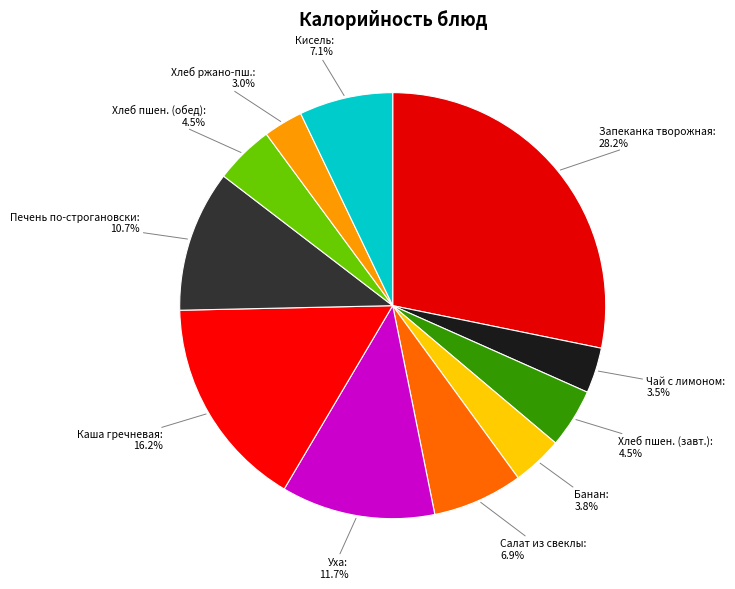

To the nearest percent, what is the average slice percentage?

9%